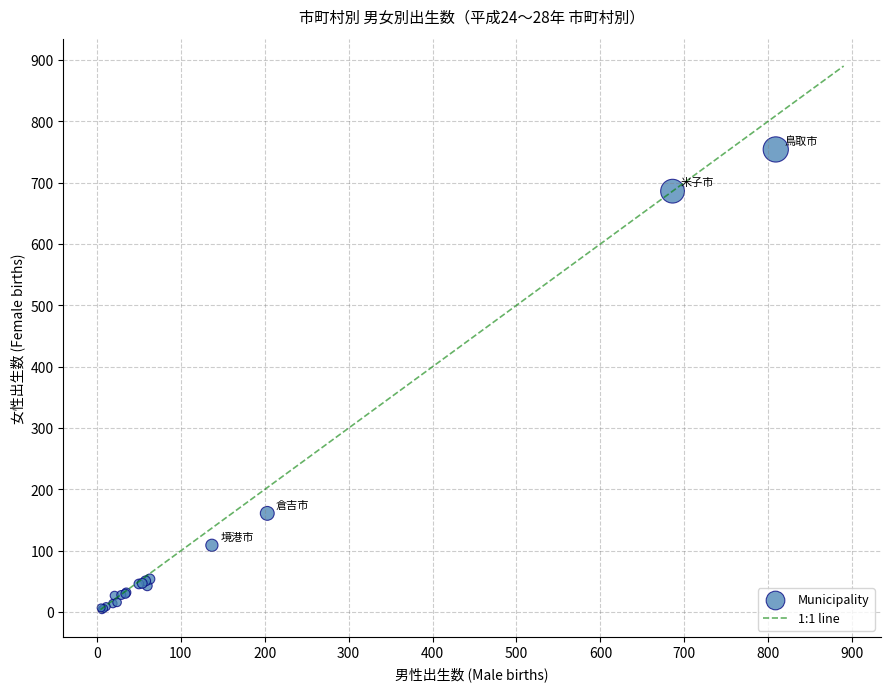

What Y value in the scatter plot is closest to 379?

161